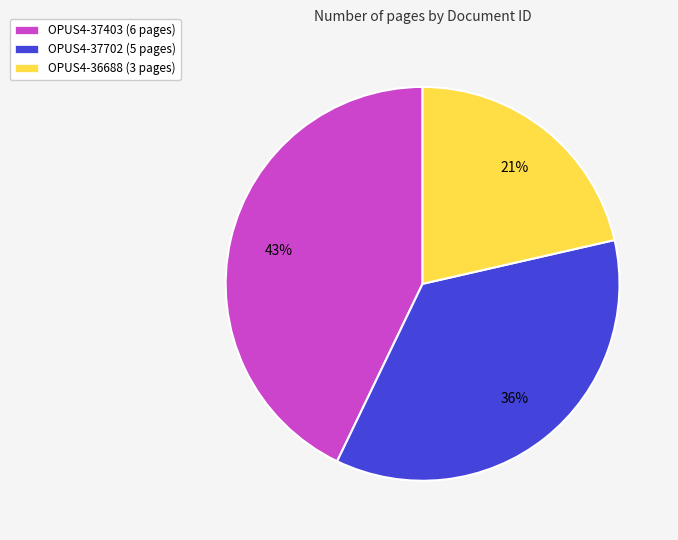

How many segments does this pie chart have?

3